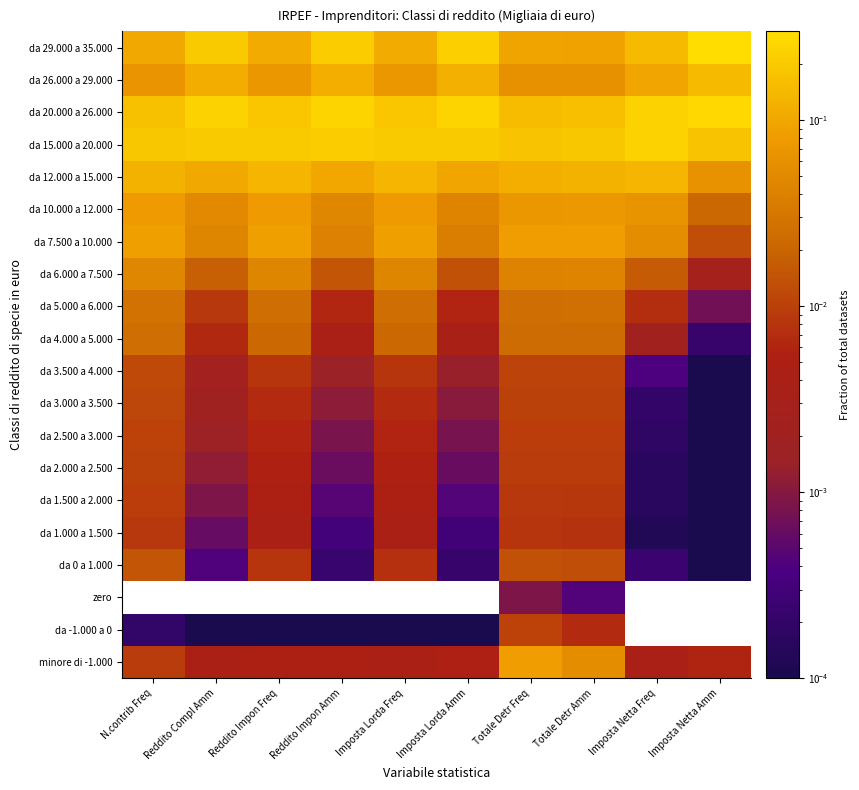

The value of da 15.000 a 20.000 at Imposta Lorda Freq is 0.1. True or false?

False